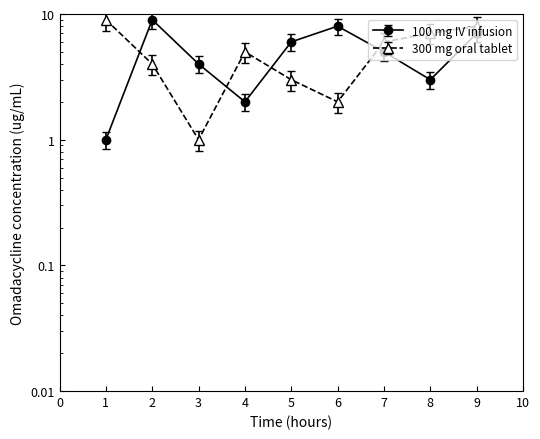

Where is col_4 nearest to the value 5?

7